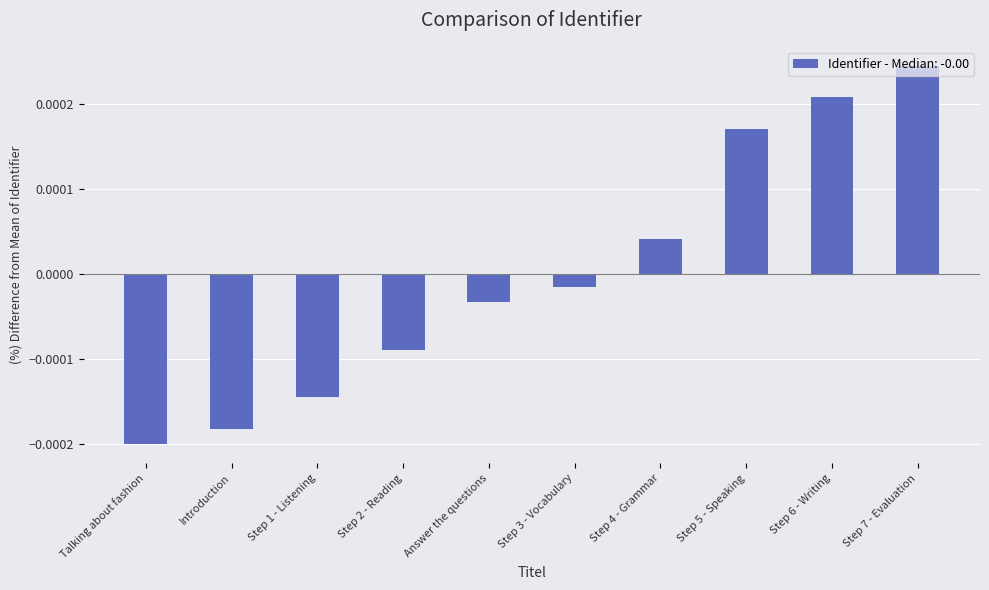

What position from the left is Step 3 - Vocabulary?

6